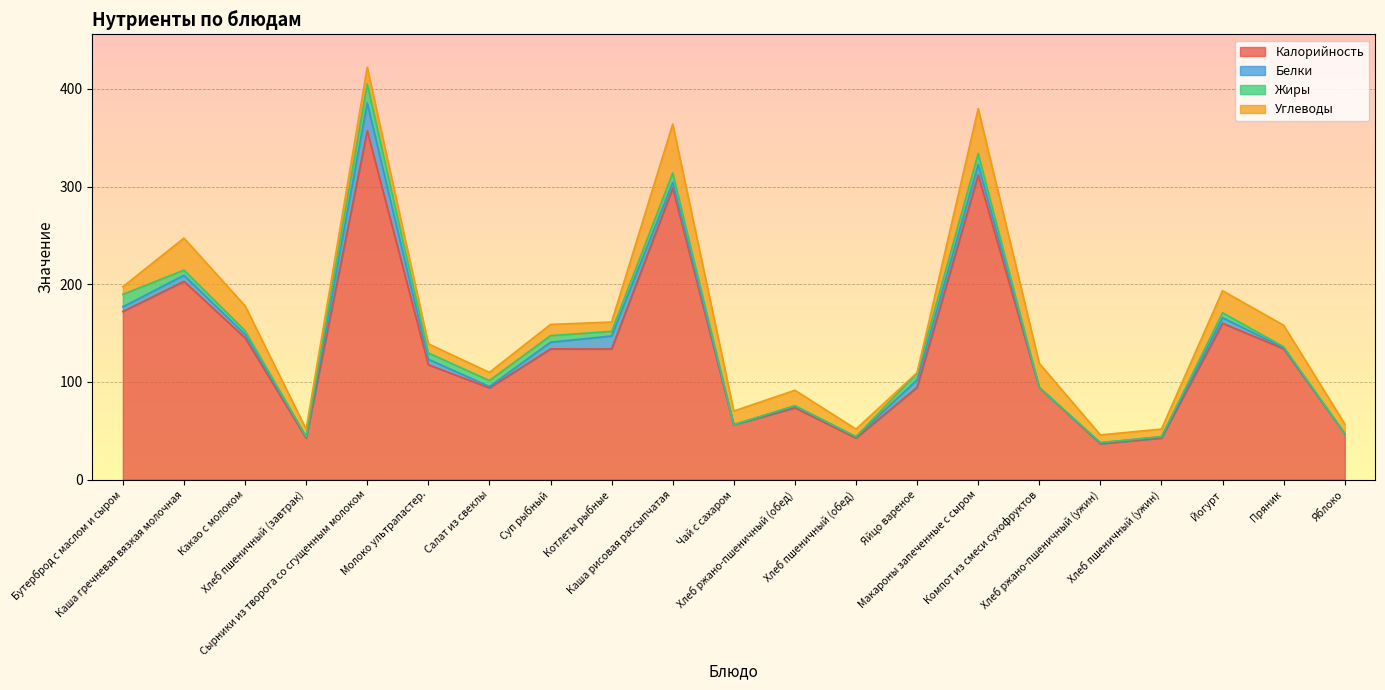

How many values in the Жиры series are below 4?

10